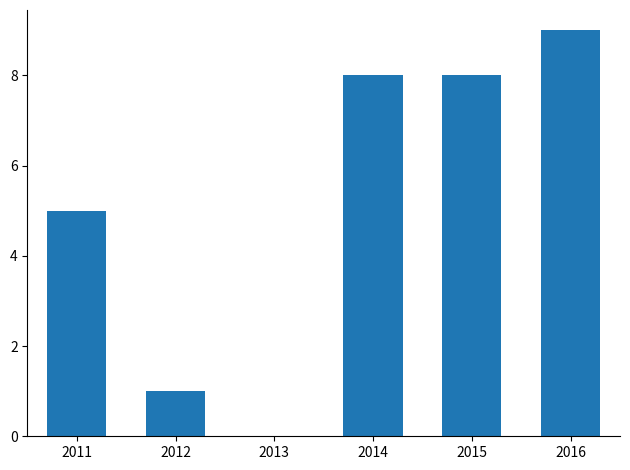

Which has a higher value, 2011 or 2014?

2014